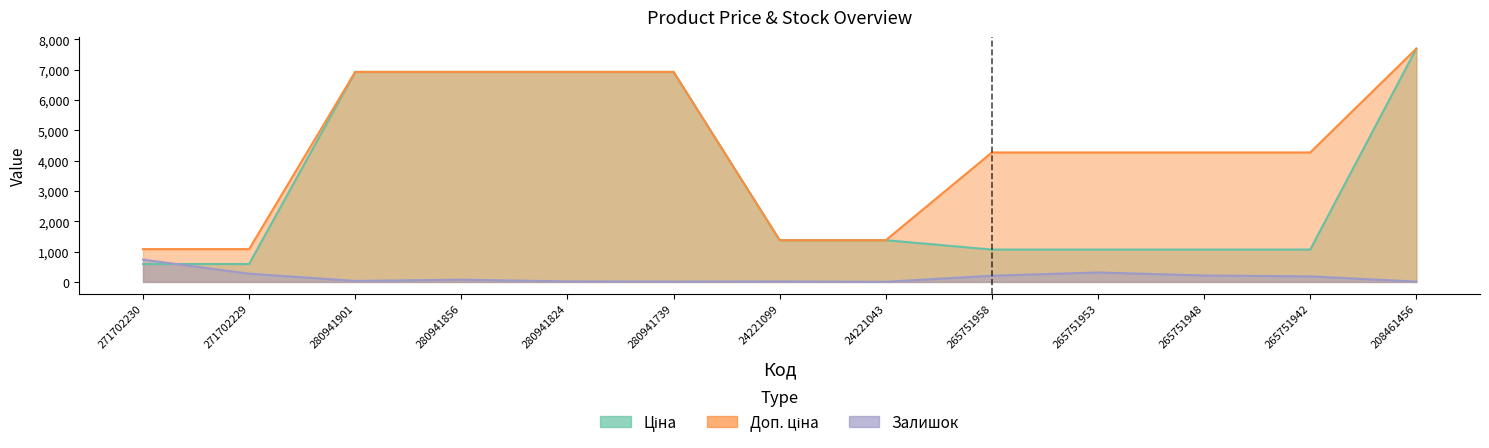

Reading left to right, what are all the values shown in this chart?

Ціна: 589.9	589.9	6925.7	6925.7	6925.7	6925.7	1375.4	1375.4	1067.3	1067.3	1067.3	1067.3	7693.1
Доп. ціна: 1081.7	1081.7	6925.7	6925.7	6925.7	6925.7	1375.0	1375.0	4269.4	4269.4	4269.4	4269.4	7693.1
Залишок: 735.0	272.0	33.0	74.0	17.0	12.0	16.0	4.0	205.0	312.0	213.0	183.0	11.0